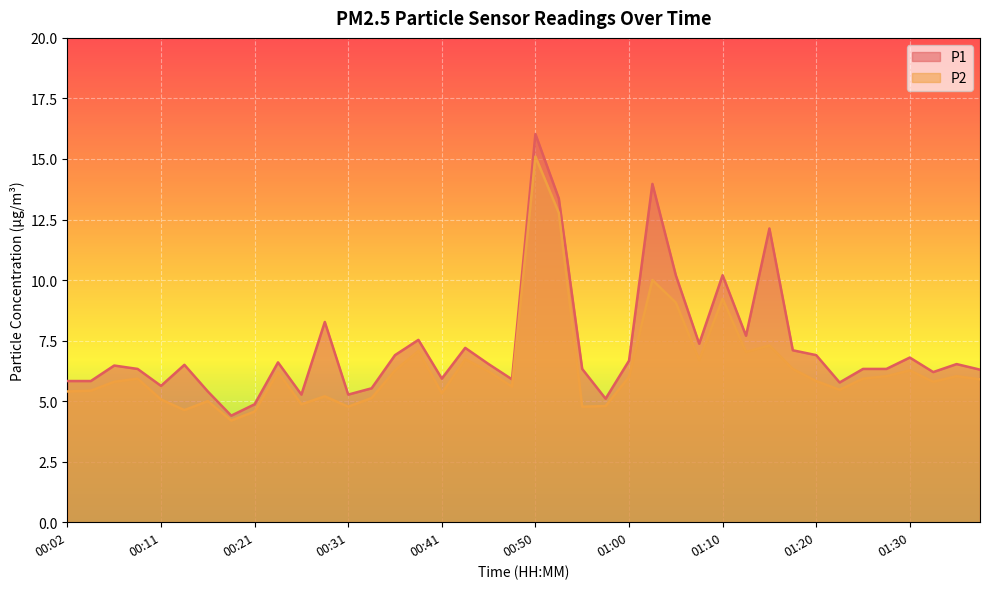

Which has a higher value, 00:26 or 01:37?

01:37